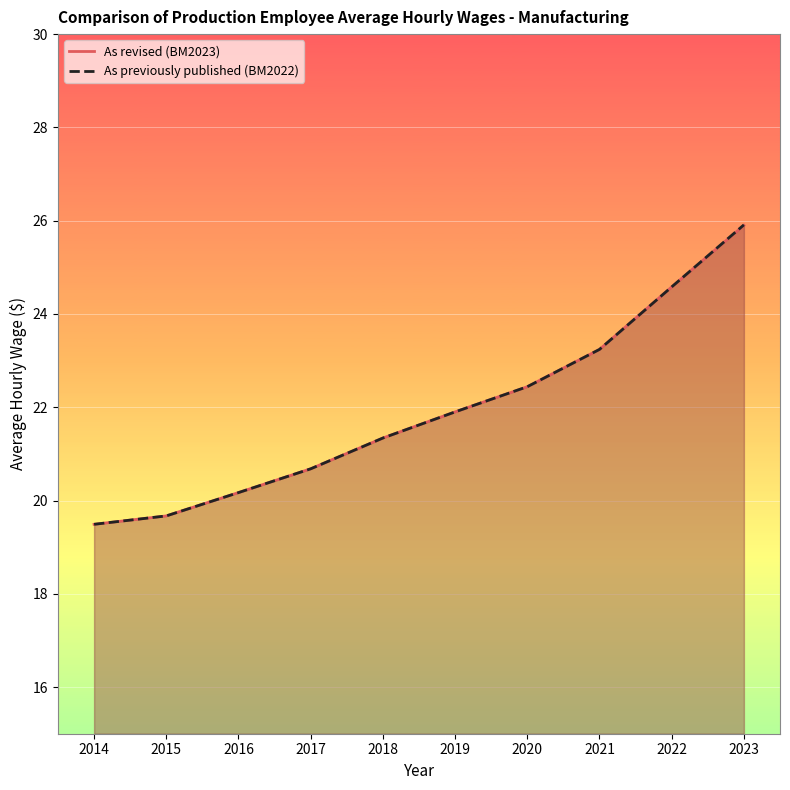

Where is As revised (BM2023) nearest to the value 22?

2019